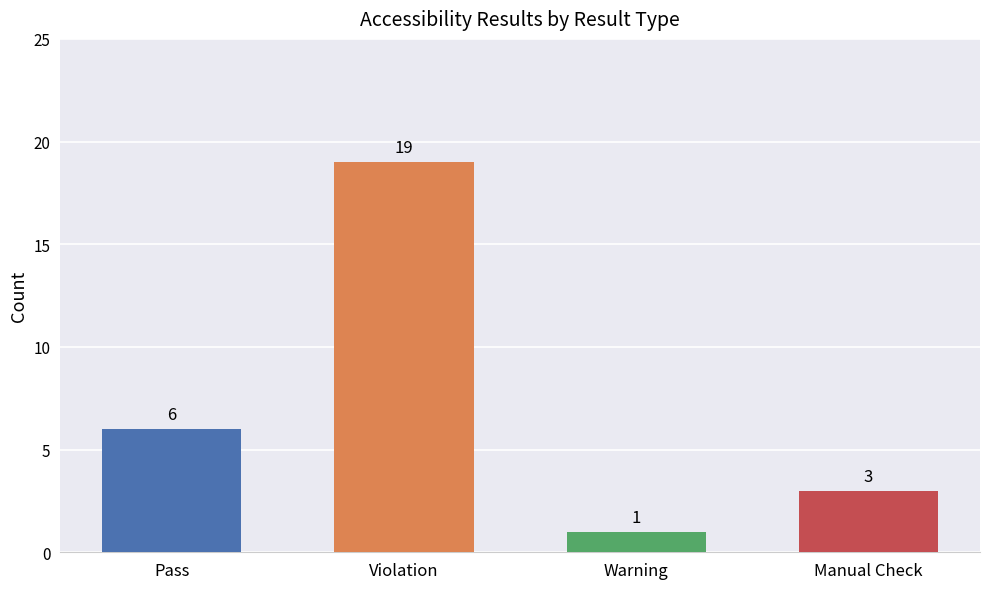

Rank the categories by value from lowest to highest.

Warning, Manual Check, Pass, Violation